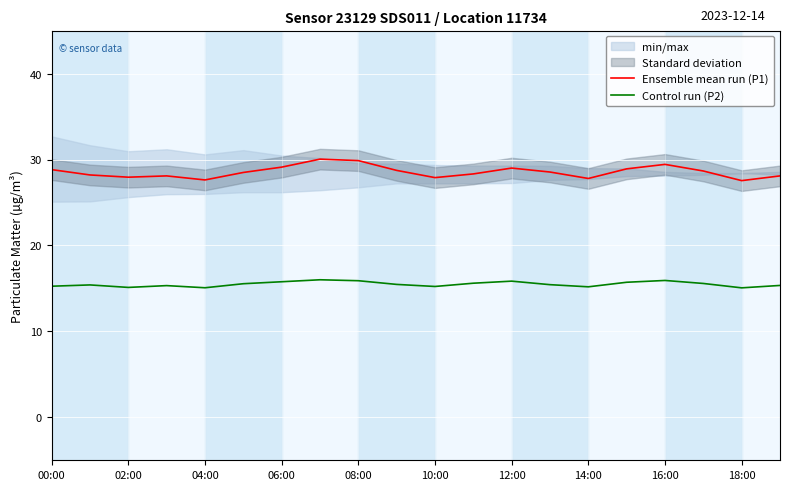

How many data points does each series have?

20